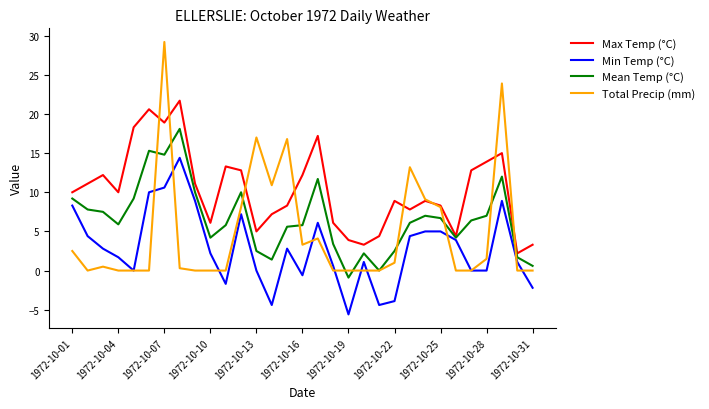

What is the difference between the second highest and second lowest values in the Mean Temp (°C) series?

15.3